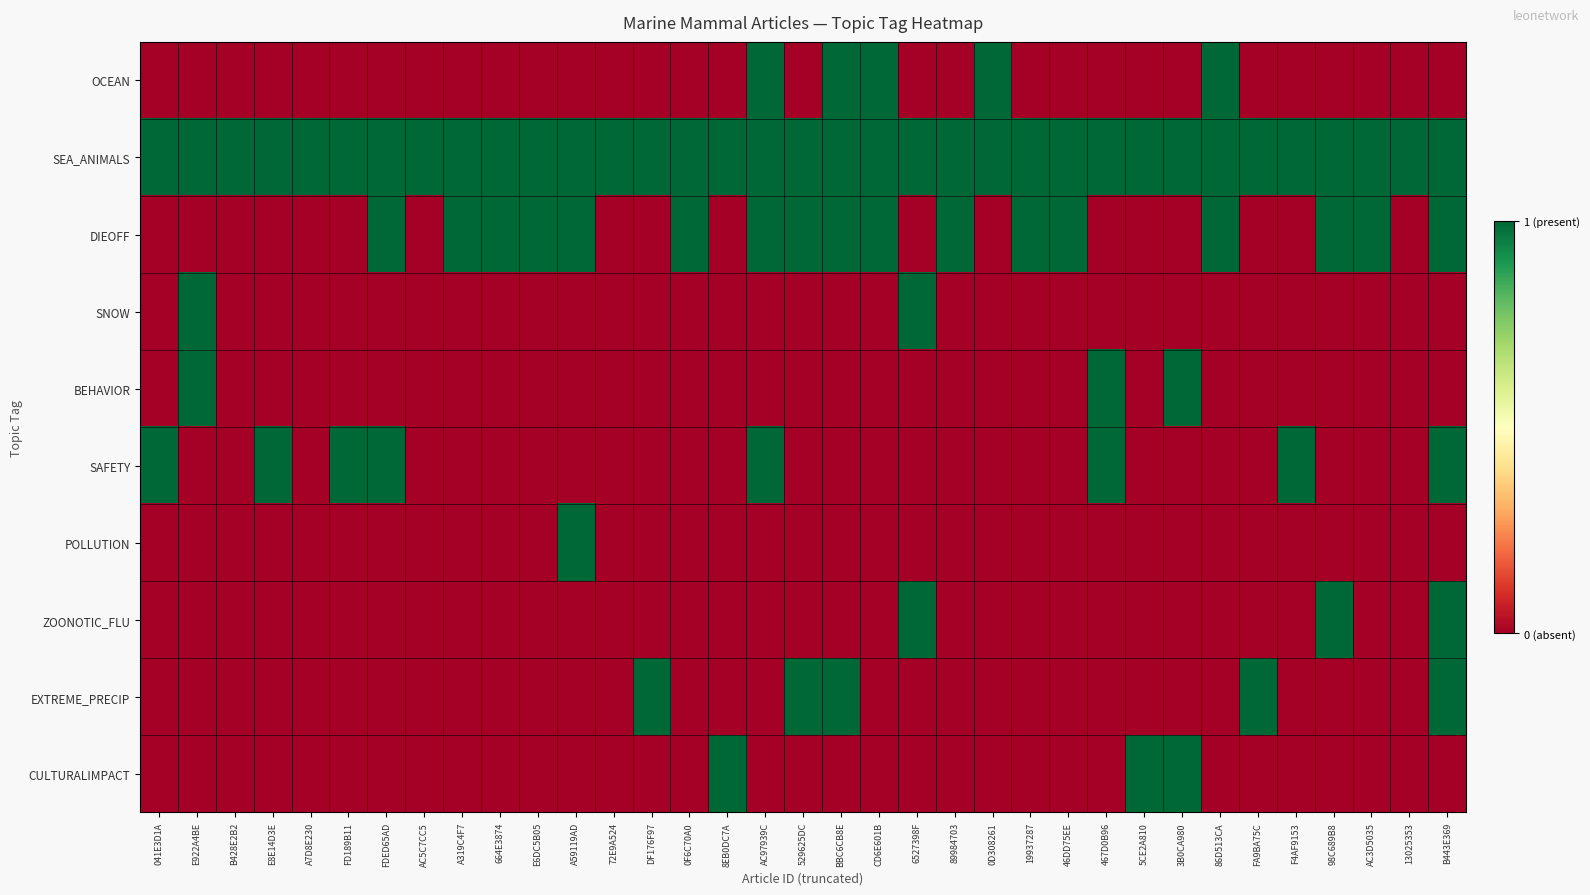

At which category is the sum across all series the highest?

B443E369